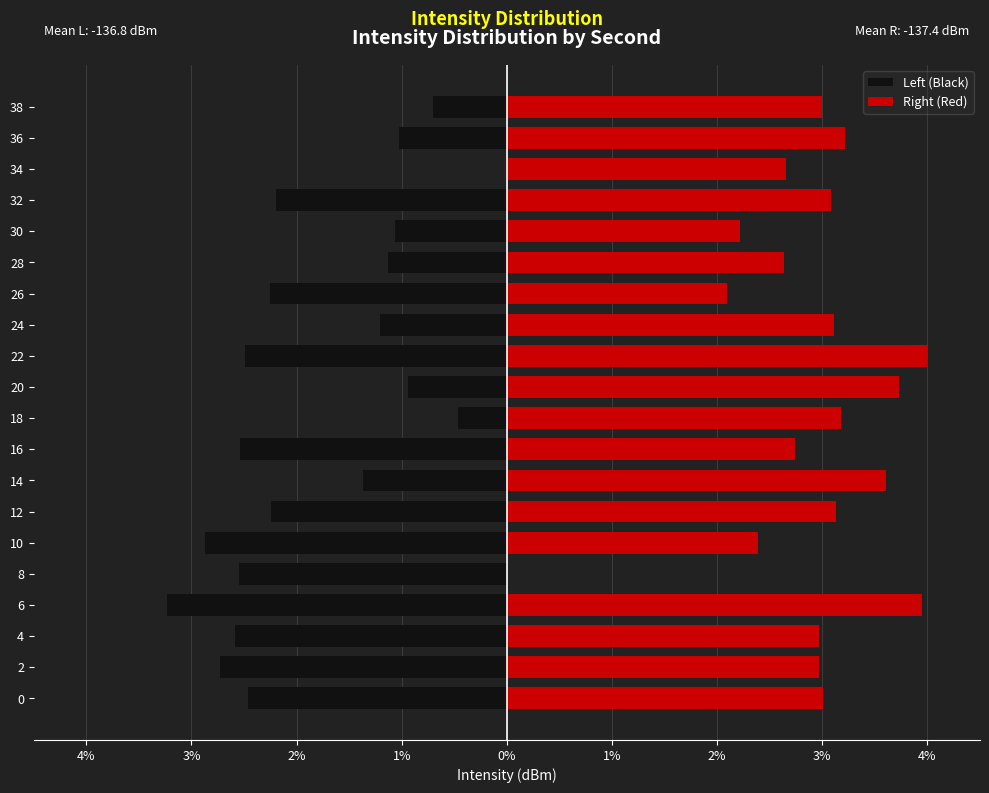

Between 16 and 14, which is larger?

14